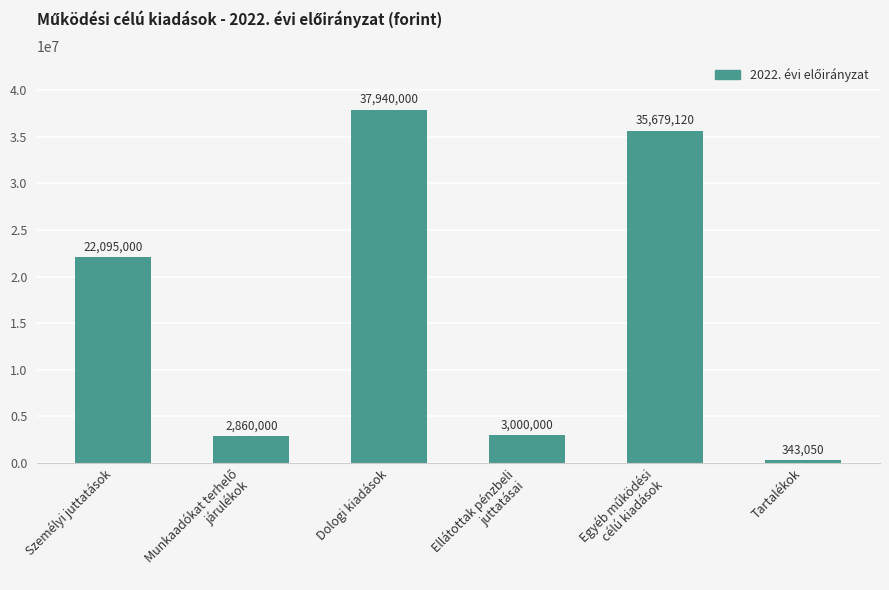

Is it true that the value at Ellátottak pénzbeli
juttatásai is 3000000?

True